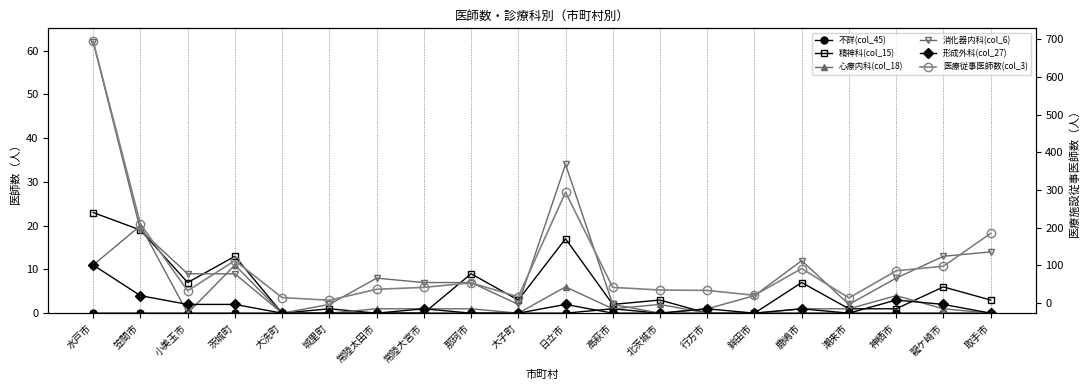

Which has a higher value, 常陸大宮市 or 行方市?

常陸大宮市